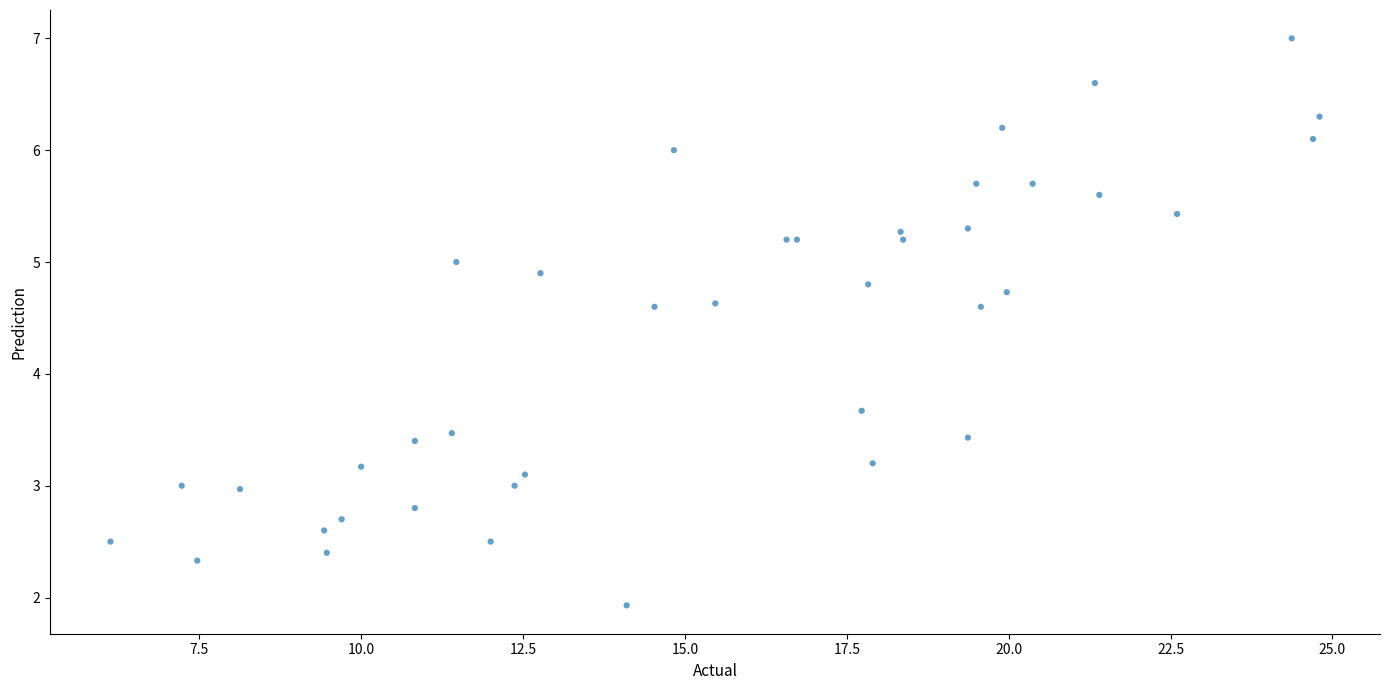

What Y value in the scatter plot is closest to 4?

3.7